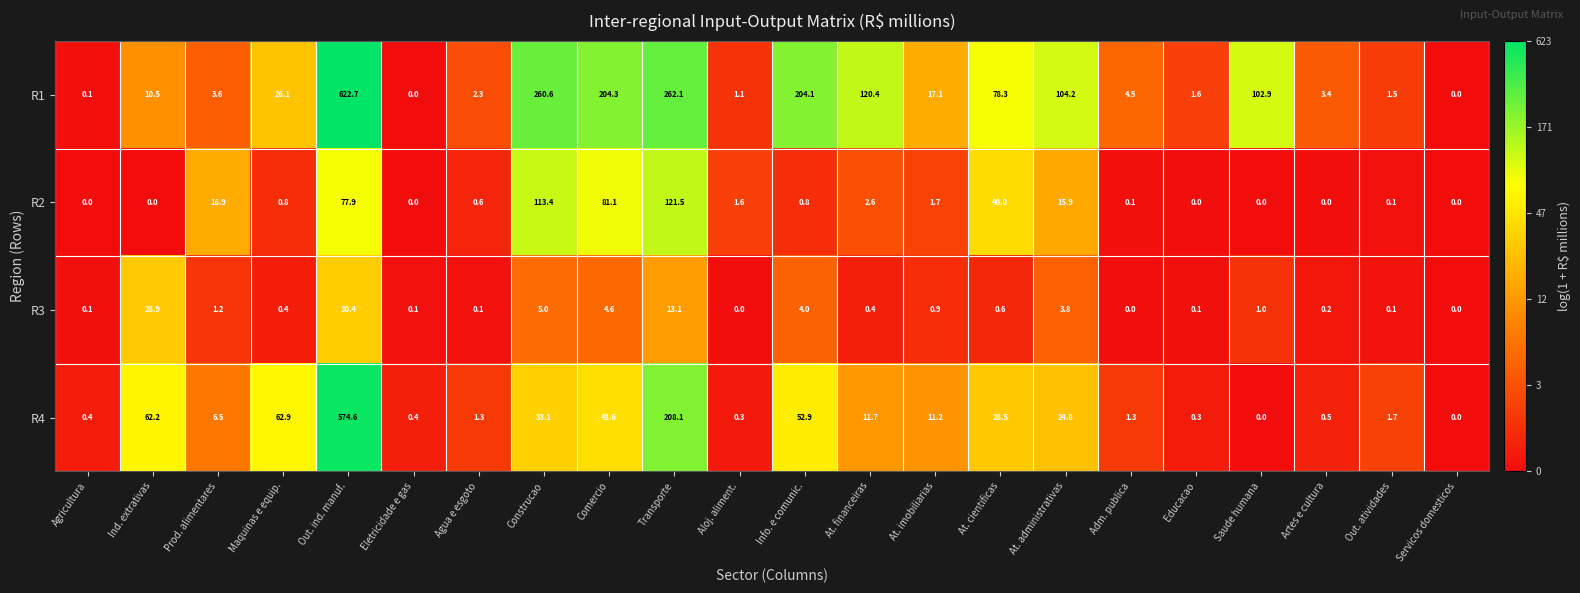

Which series changed the most between Out. ind. manuf. and At. cientificas?

R4